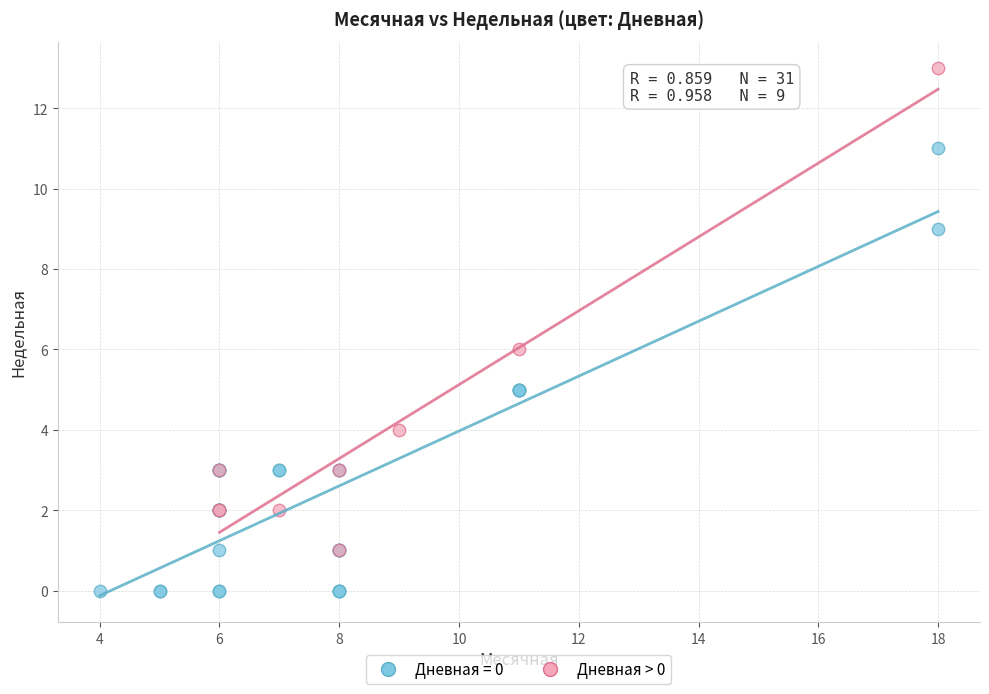

Which series contains the lowest Y value?

Дневная = 0